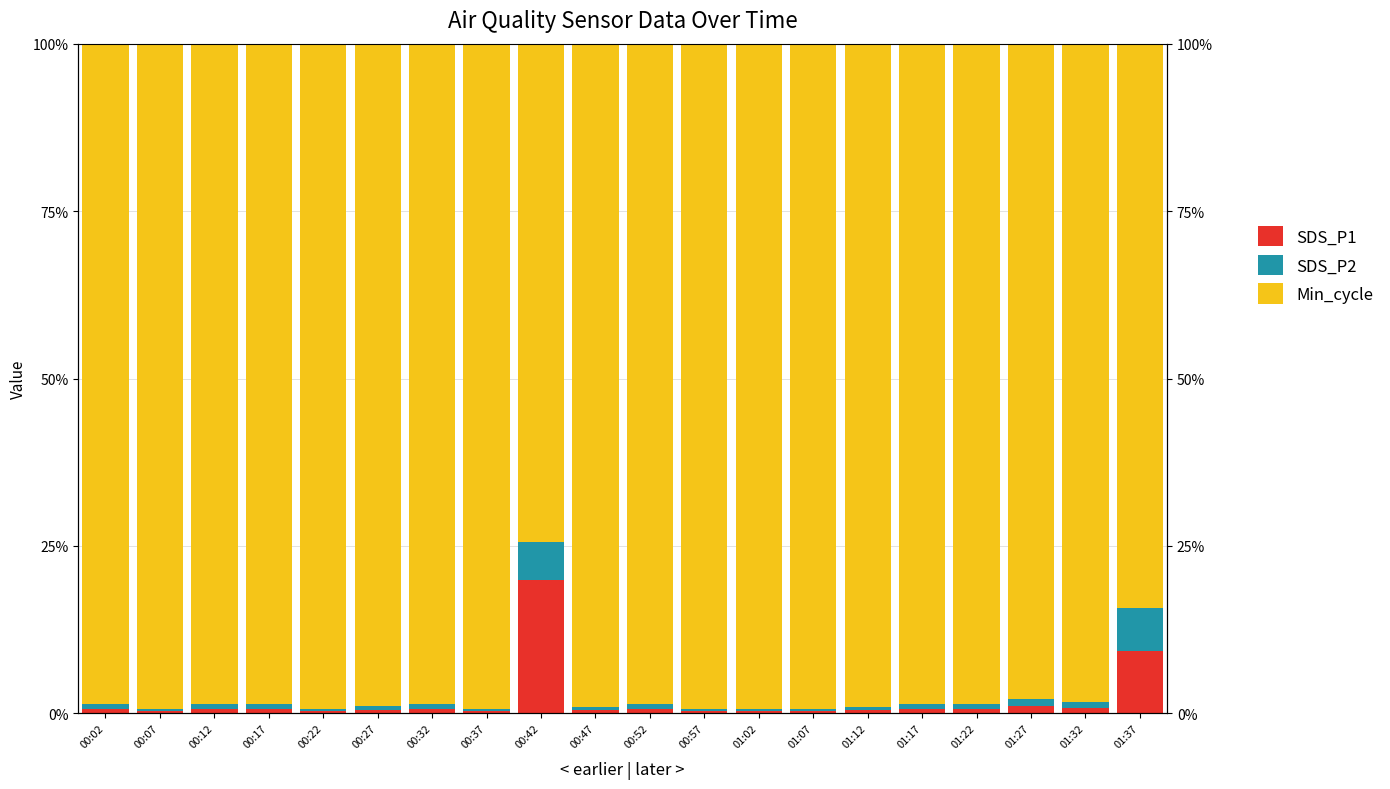

How many values in the Min_cycle series exceed 98?

17